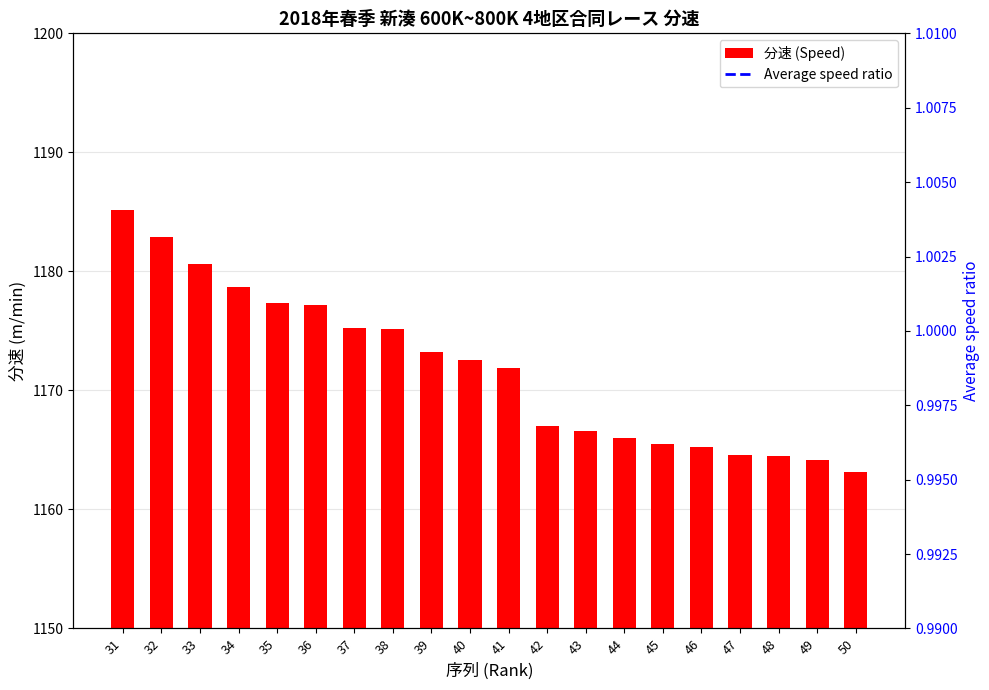

Is the value of Average speed ratio at 35 greater than the value of 分速 (Speed) at 34?

No